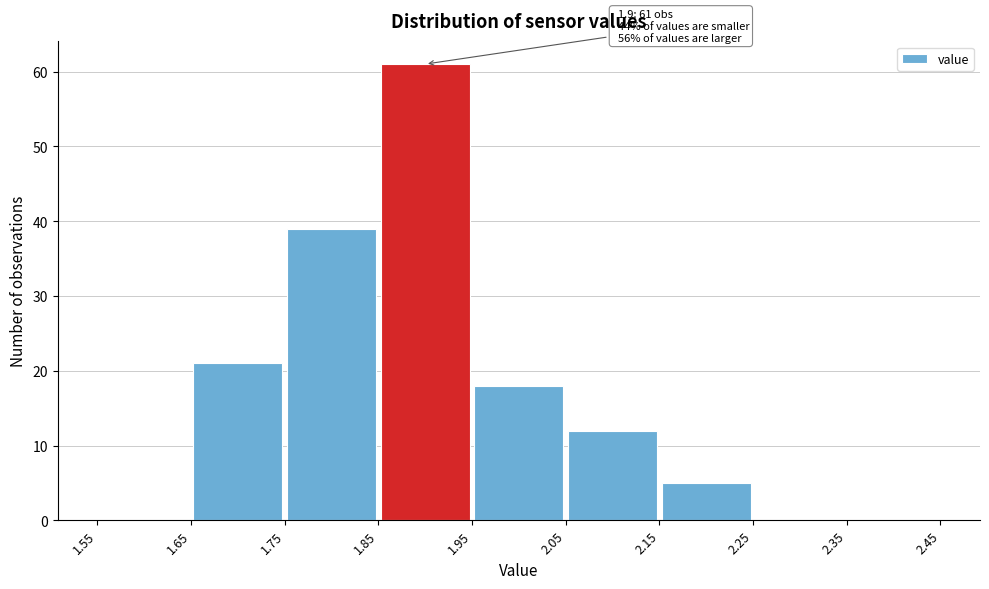

Which range on the x-axis has the tallest bar?

1.85 to 1.95